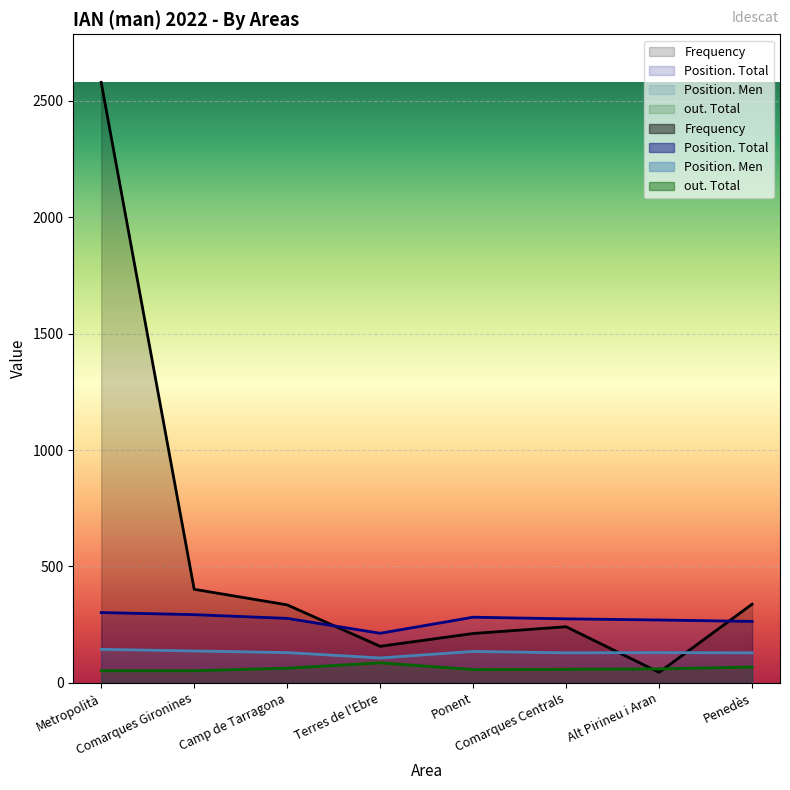

At which category is the sum across all series the highest?

Metropolità